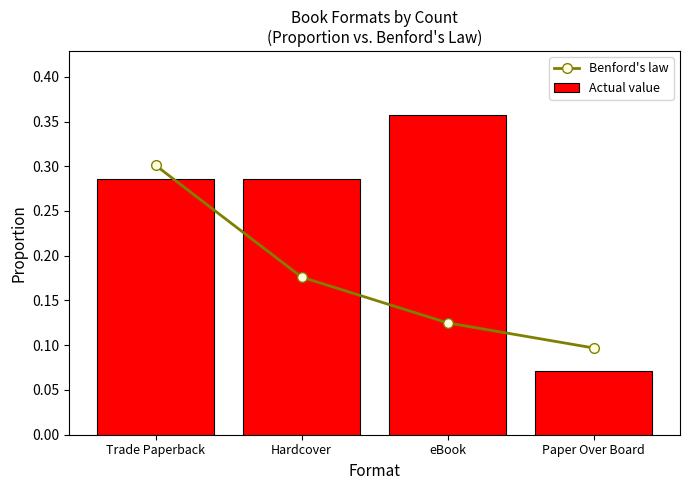

What is the average value of the Benford's law series?

0.2